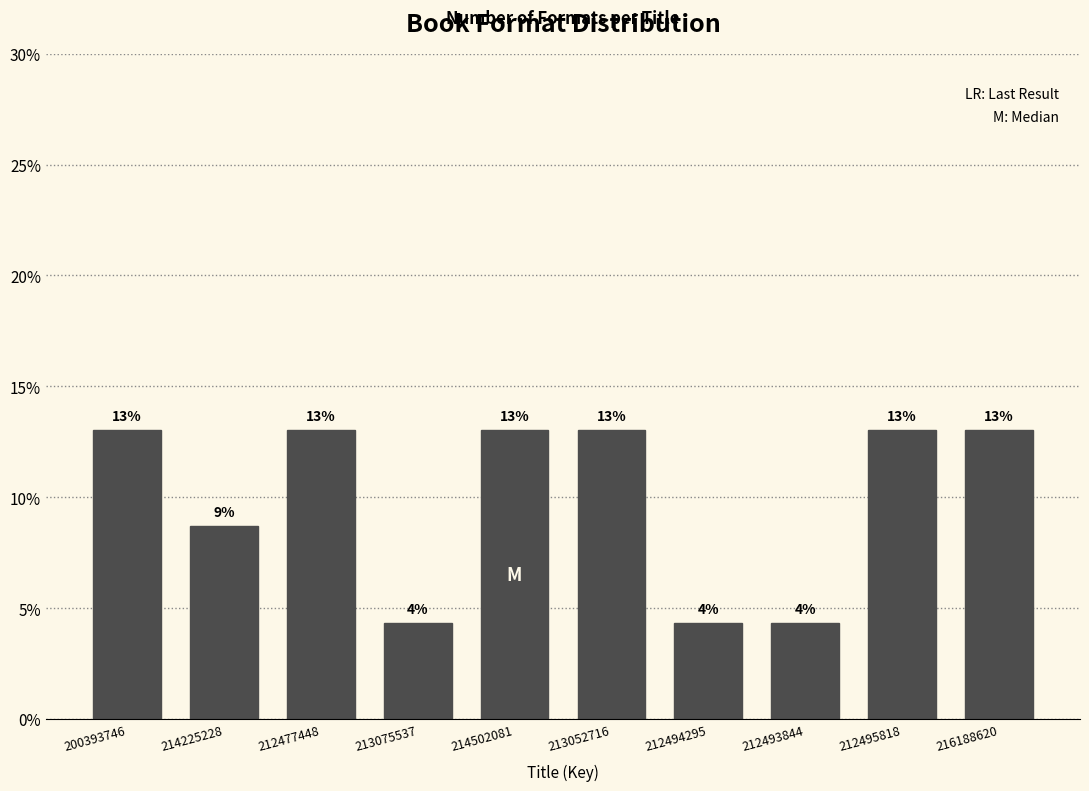

Is it true that the value at 212494295 is 7.3?

False